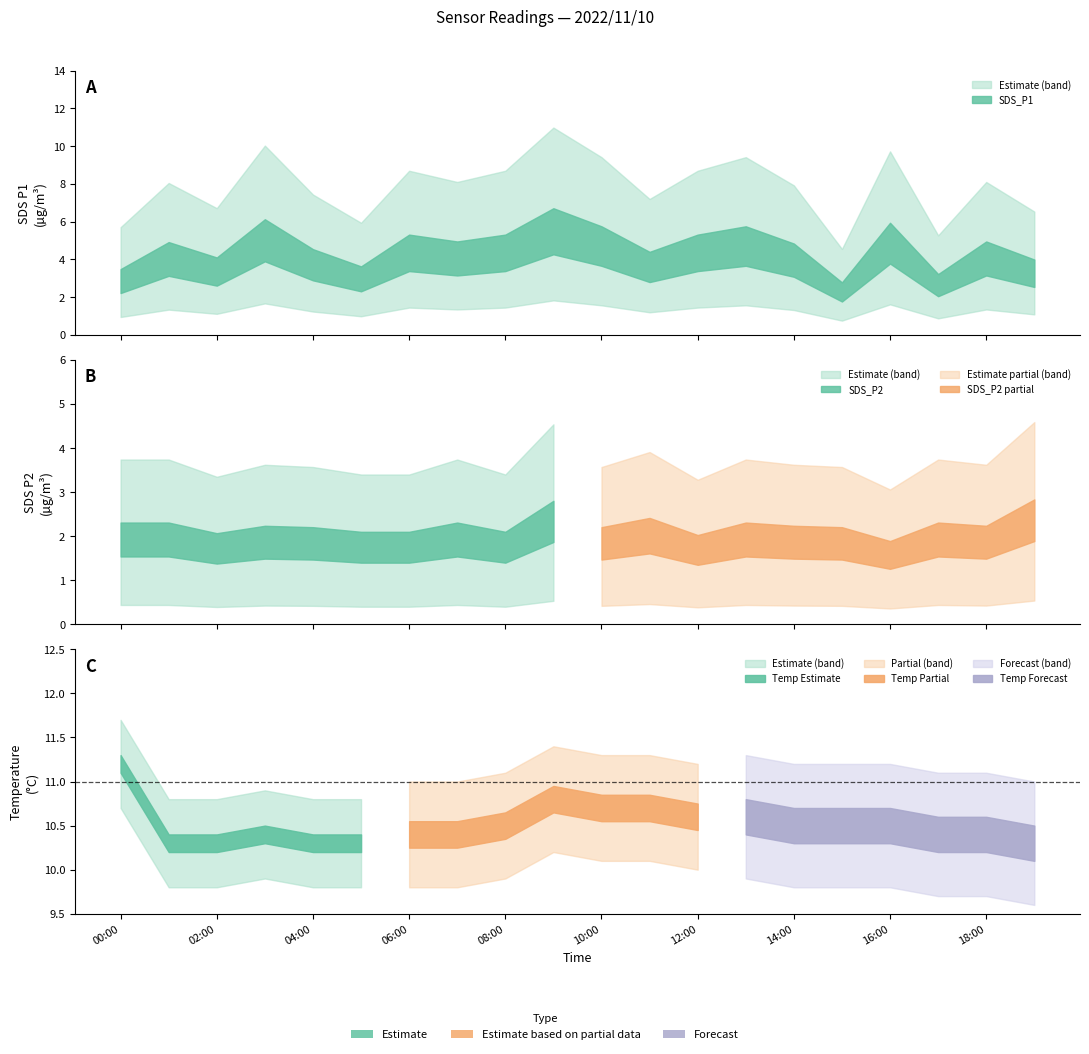

At which label is SDS_P2 closest to 2?

2022/11/10 05:00